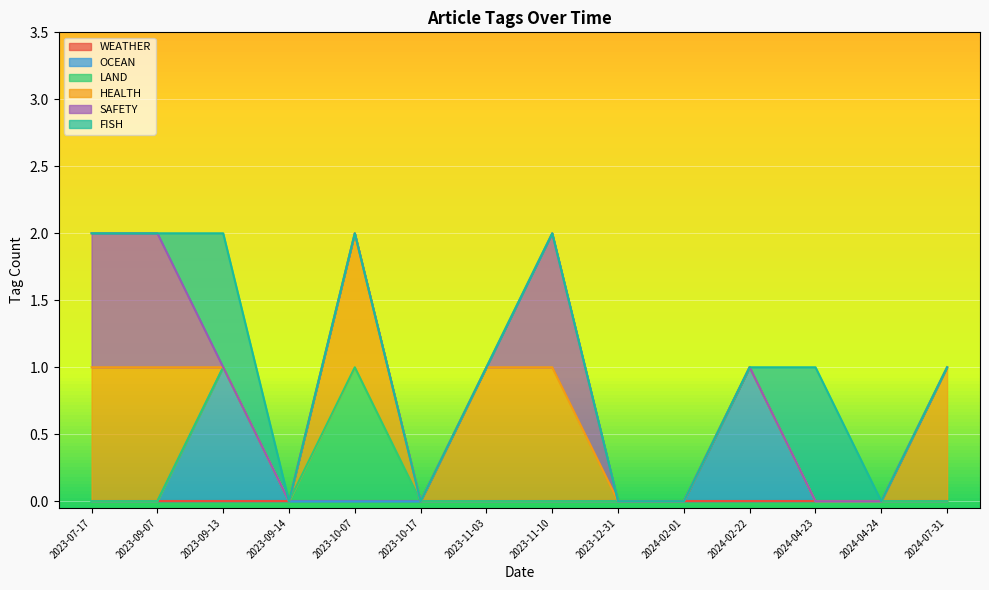

Reading right to left, extract all data points from this chart.

WEATHER: 0	0	0	0	0	0	0	0	0	0	0	0	0	0
OCEAN: 0	0	0	1	0	0	0	0	0	0	0	1	0	0
LAND: 0	0	0	0	0	0	0	0	0	1	0	0	0	0
HEALTH: 1	0	0	0	0	0	1	1	0	1	0	0	1	1
SAFETY: 0	0	0	0	0	0	1	0	0	0	0	0	1	1
FISH: 0	0	1	0	0	0	0	0	0	0	0	1	0	0